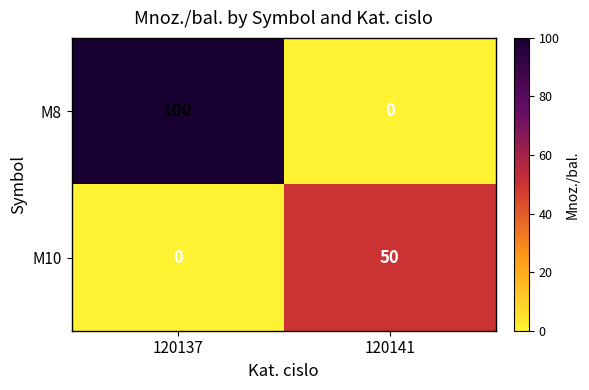

What is the spread (max minus min) of values at 120141?

50